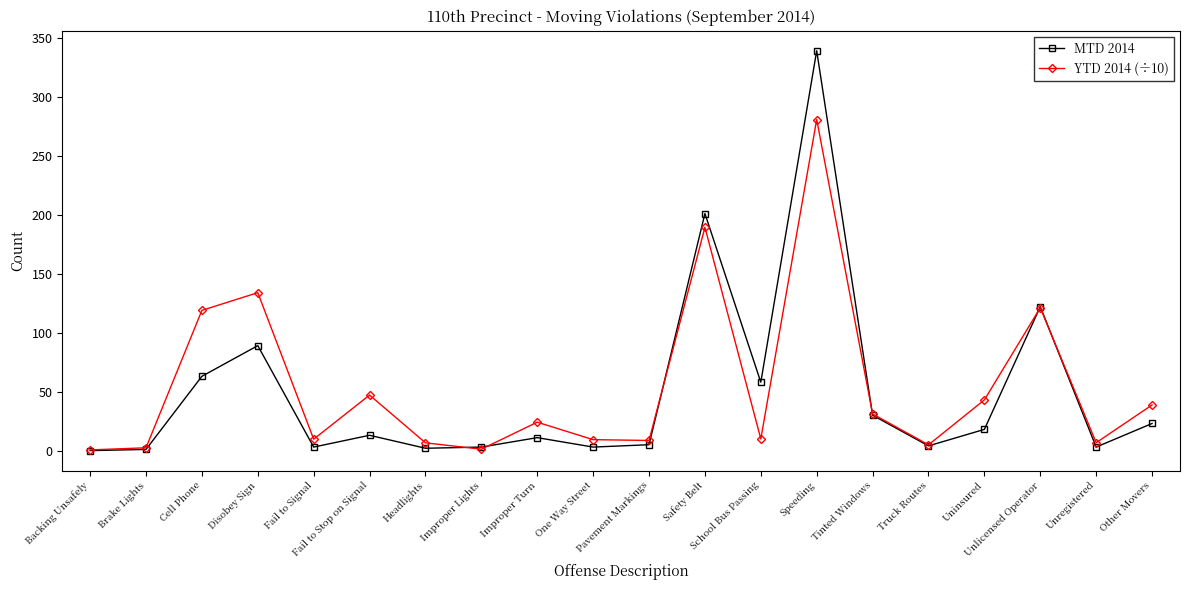

True or false: MTD 2014 and YTD 2014 (÷10) cross at least once.

True